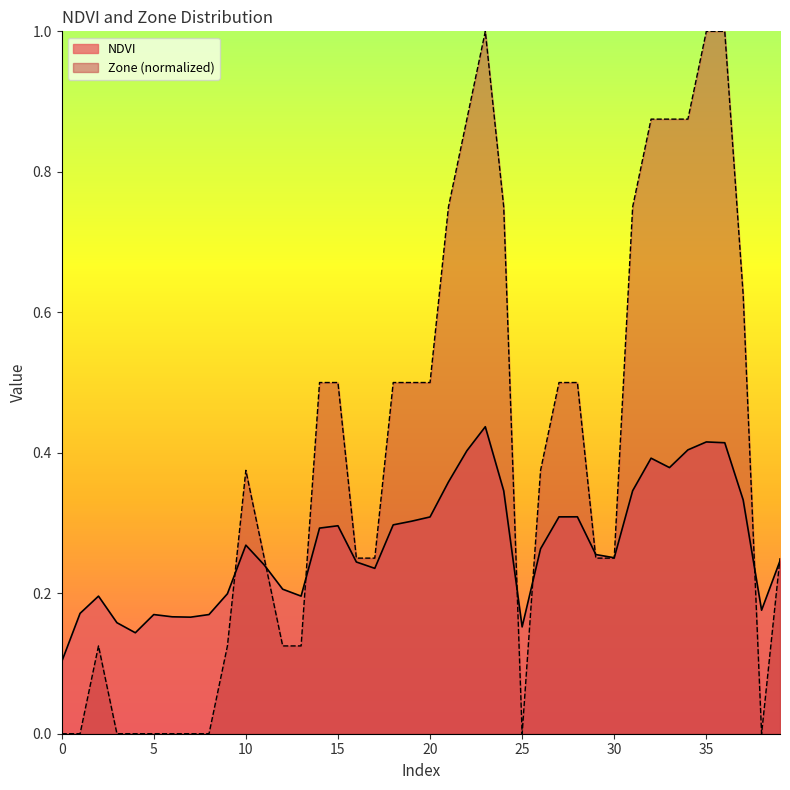

List the series in order of their overall mean, highest first.

Zone (normalized), NDVI